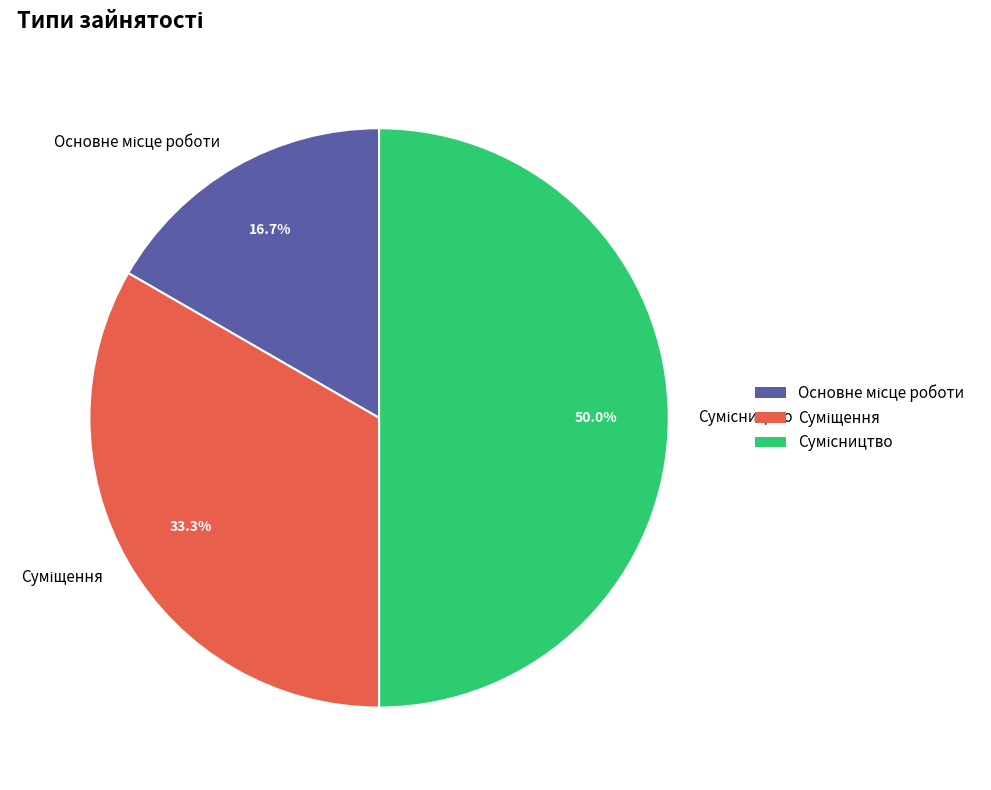

To the nearest percent, what portion does Основне місце роботи represent?

17%